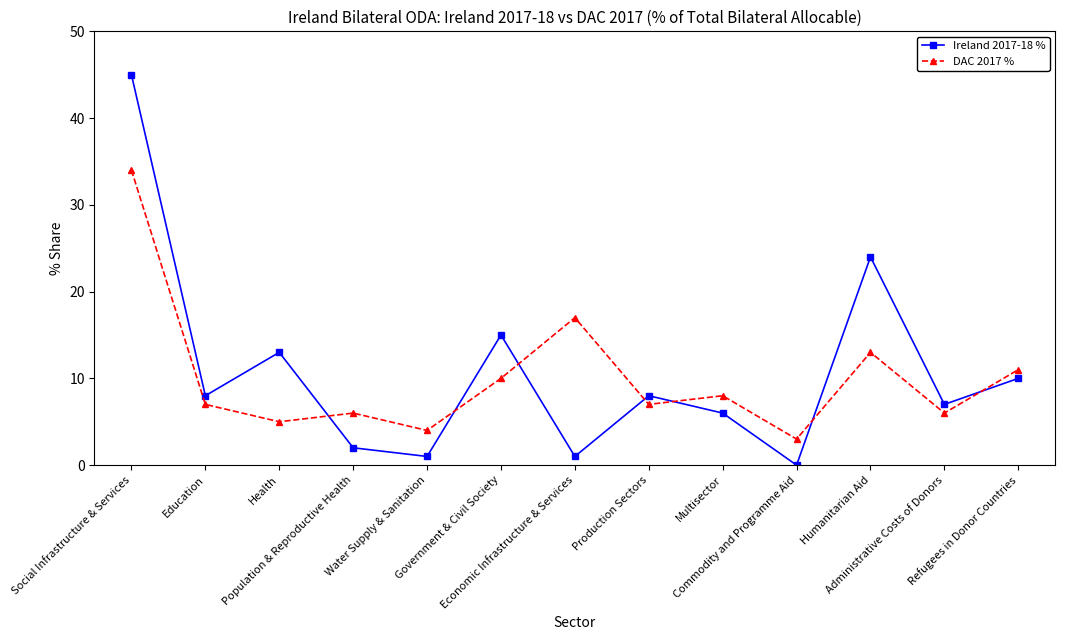

Which series has the largest total across all categories?

Ireland 2017-18 %